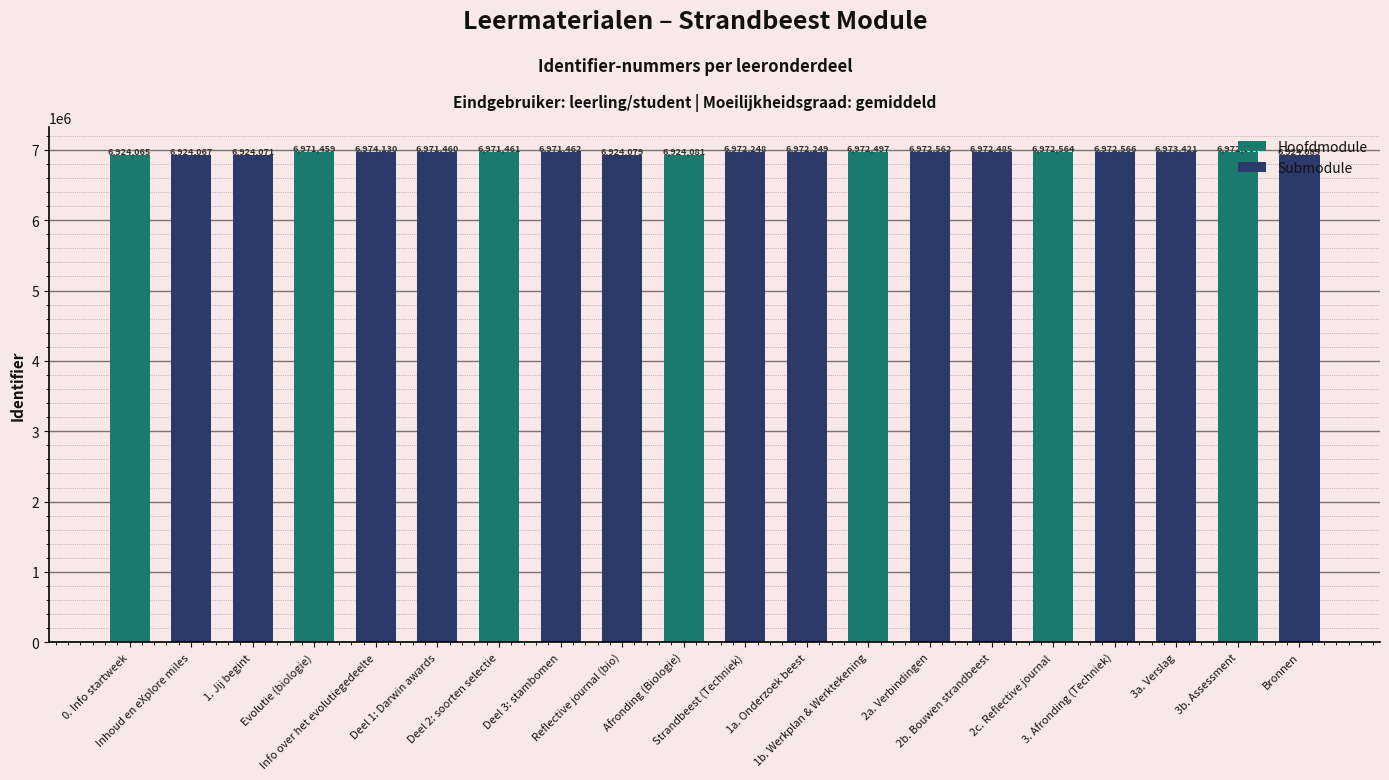

Reading left to right, what are all the values shown in this chart?

0. Info startweek=6924065	Inhoud en eXplore miles=6924067	1. Jij begint=6924071	Evolutie (biologie)=6971459	Info over het evolutiegedeelte=6974130	Deel 1: Darwin awards=6971460	Deel 2: soorten selectie=6971461	Deel 3: stambomen=6971462	Reflective journal (bio)=6924079	Afronding (Biologie)=6924081	Strandbeest (Techniek)=6972248	1a. Onderzoek beest=6972249	1b. Werkplan & Werktekening=6972497	2a. Verbindingen=6972562	2b. Bouwen strandbeest=6972485	2c. Reflective journal=6972564	3. Afronding (Techniek)=6972566	3a. Verslag=6973421	3b. Assessment=6972567	Bronnen=6924085